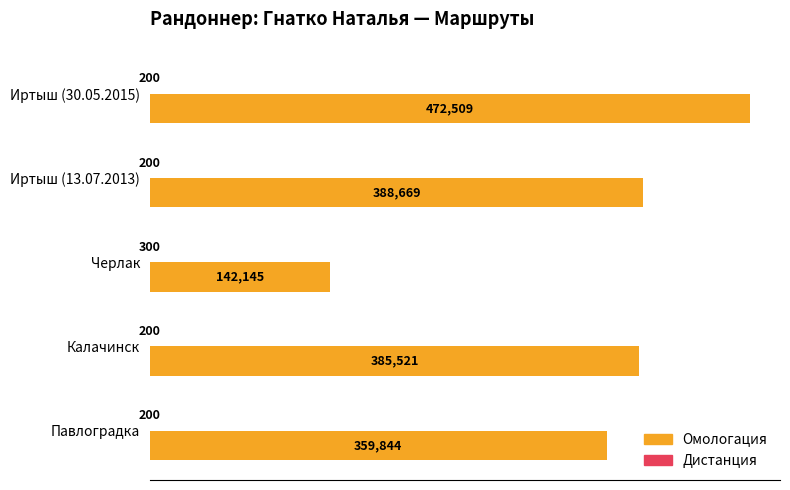

The value of Омологация at Иртыш (13.07.2013) is 531040. True or false?

False